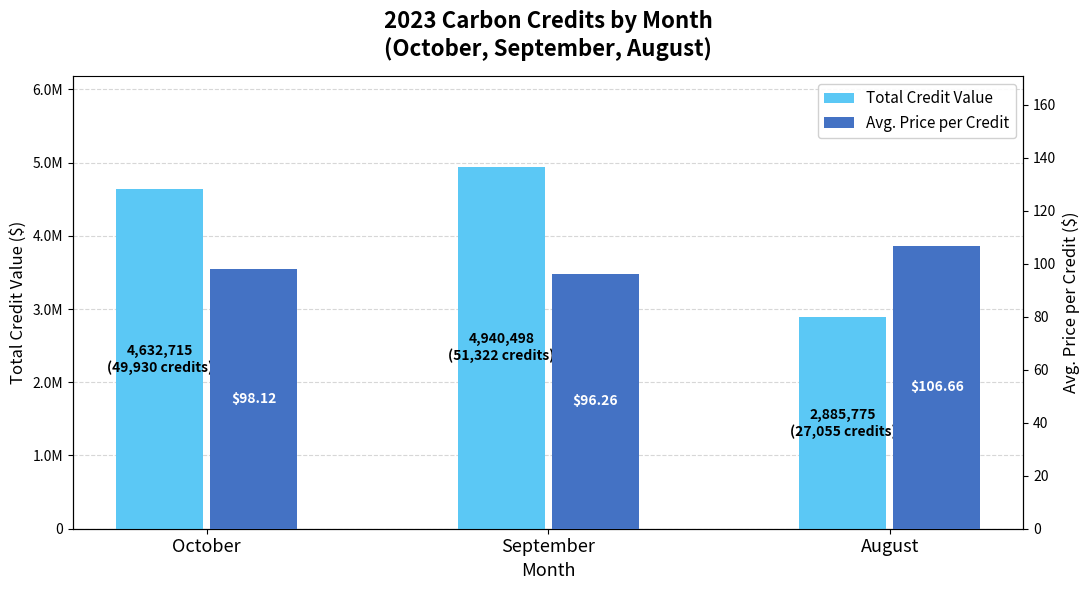

Is the value of Avg. Price per Credit at August greater than the value of Total Credit Value at August?

No